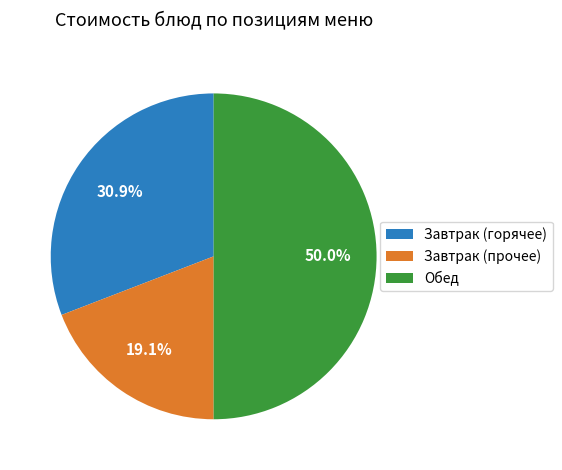

Rank the categories by value from highest to lowest.

Обед, Завтрак (горячее), Завтрак (прочее)